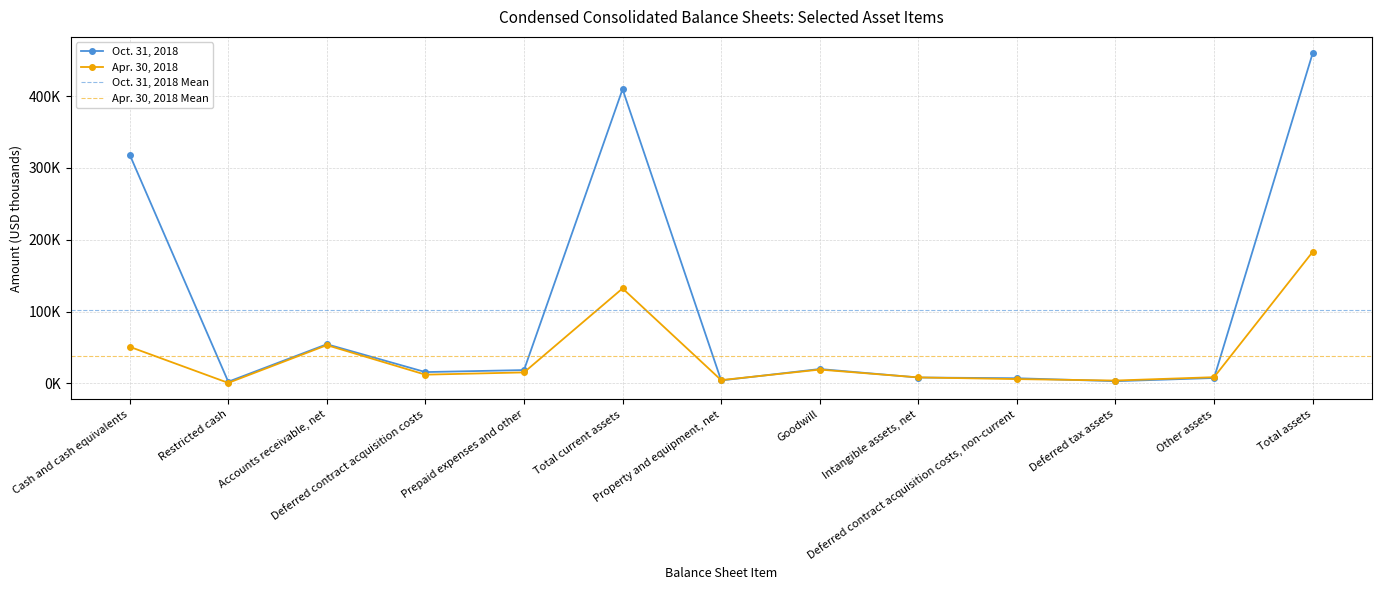

What position from the right is Property and equipment, net?

7